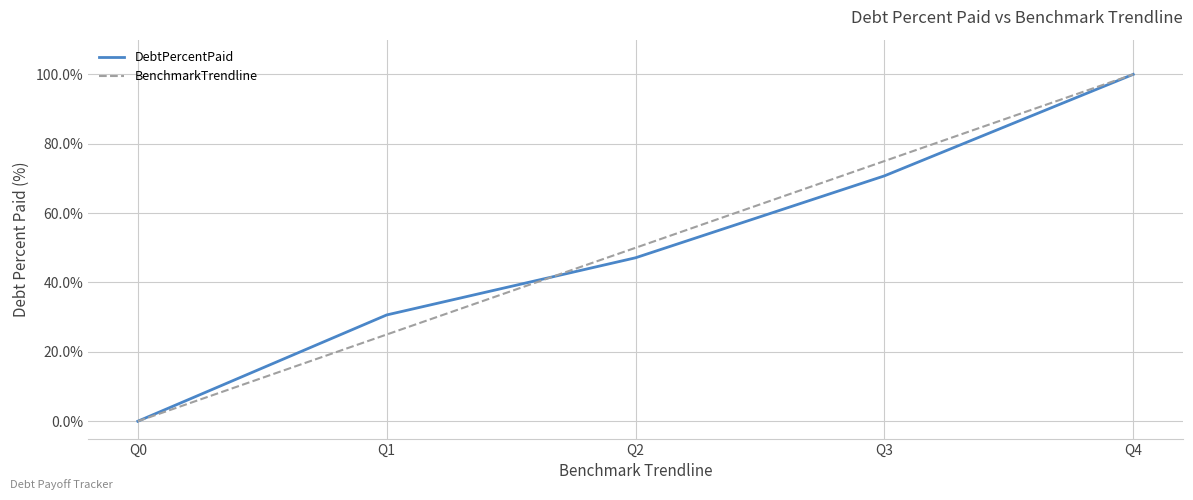

What are all the series names shown in the legend?

DebtPercentPaid, BenchmarkTrendline